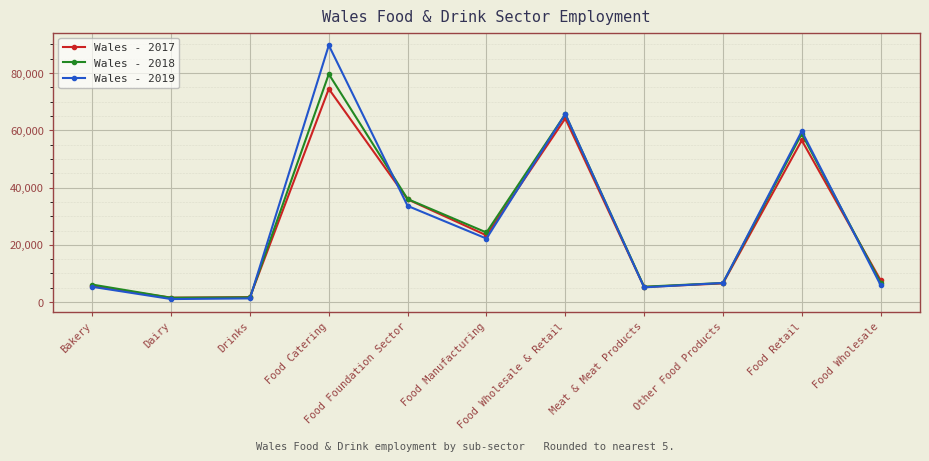

The Wales - 2019 series shows 65665 at Food Wholesale & Retail. True or false?

True